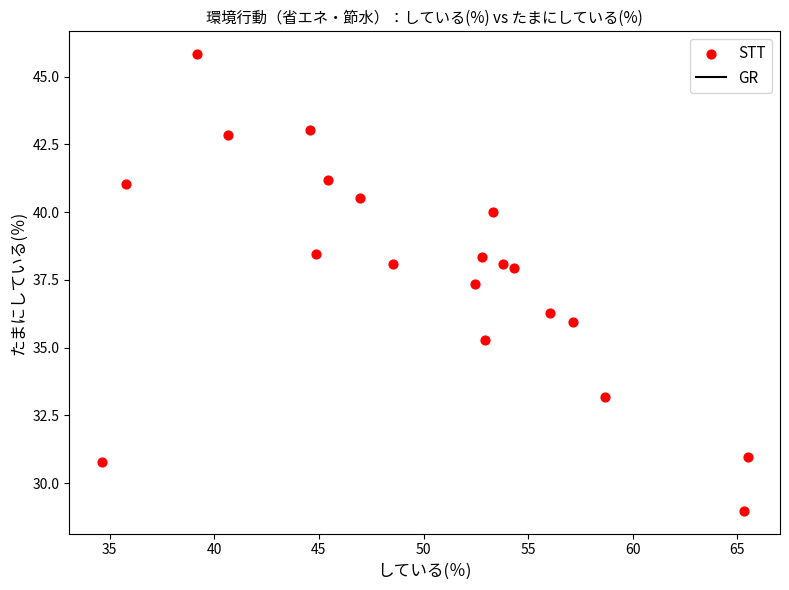

What is the range of X values (max minus min)?

30.9